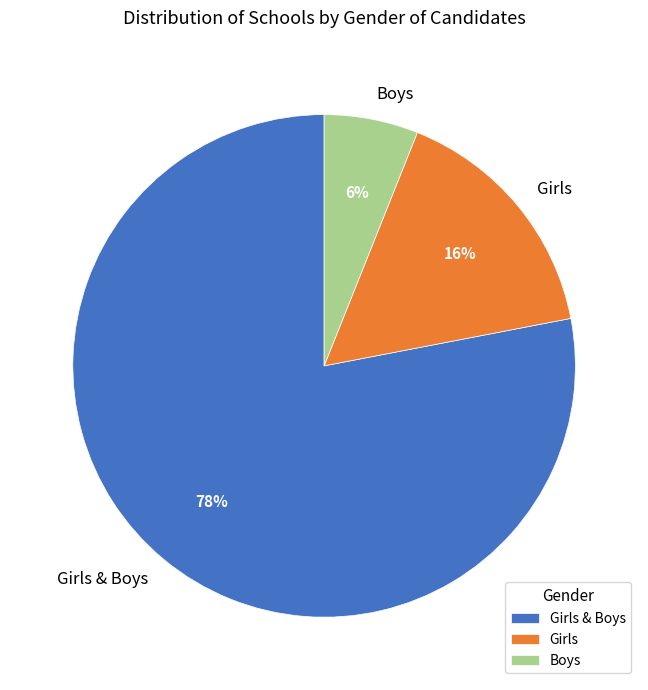

To the nearest percent, what is the difference between the largest and smallest slice percentages?

72%